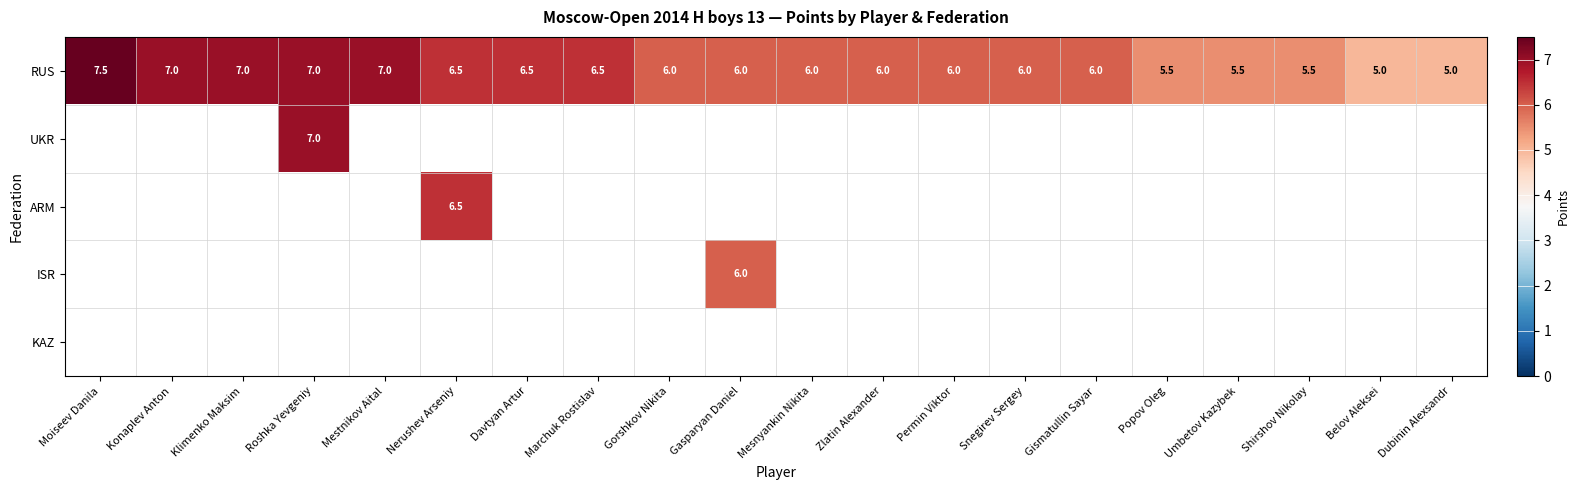

At which category is the sum across all series the highest?

Roshka Yevgeniy